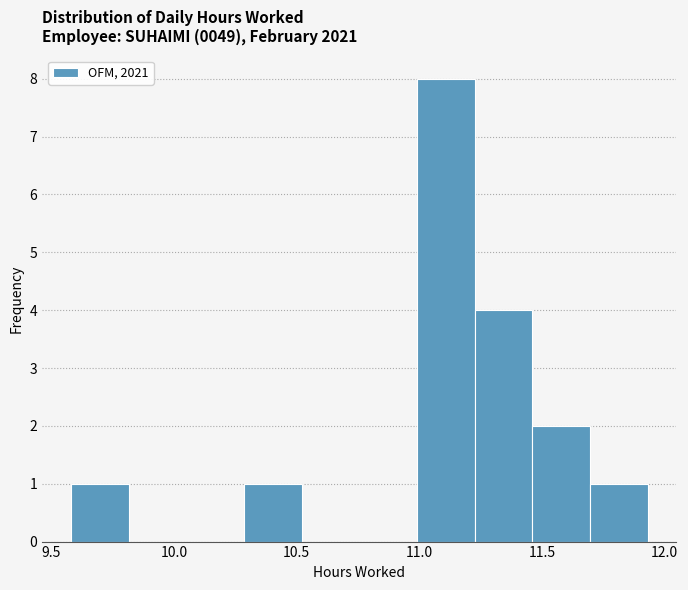

Over which range of the x-axis is the bar tallest?

10.990 to 11.225